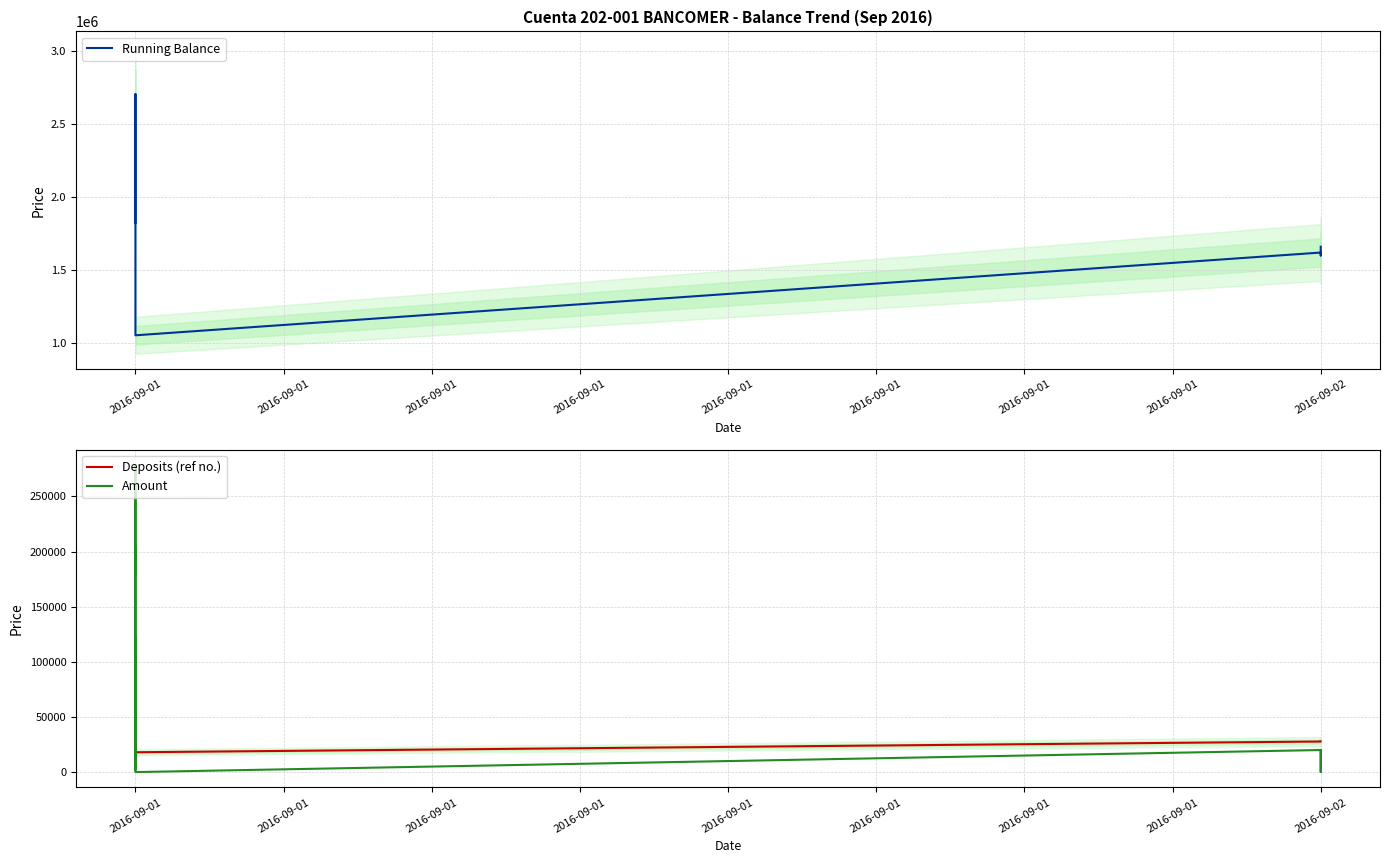

The value of Amount at 2016-09-01 is 473869.4. True or false?

False